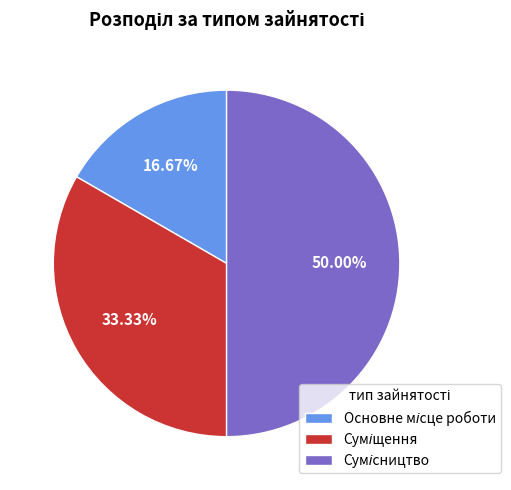

The Сумісництво slice represents 43% of the pie. True or false?

False